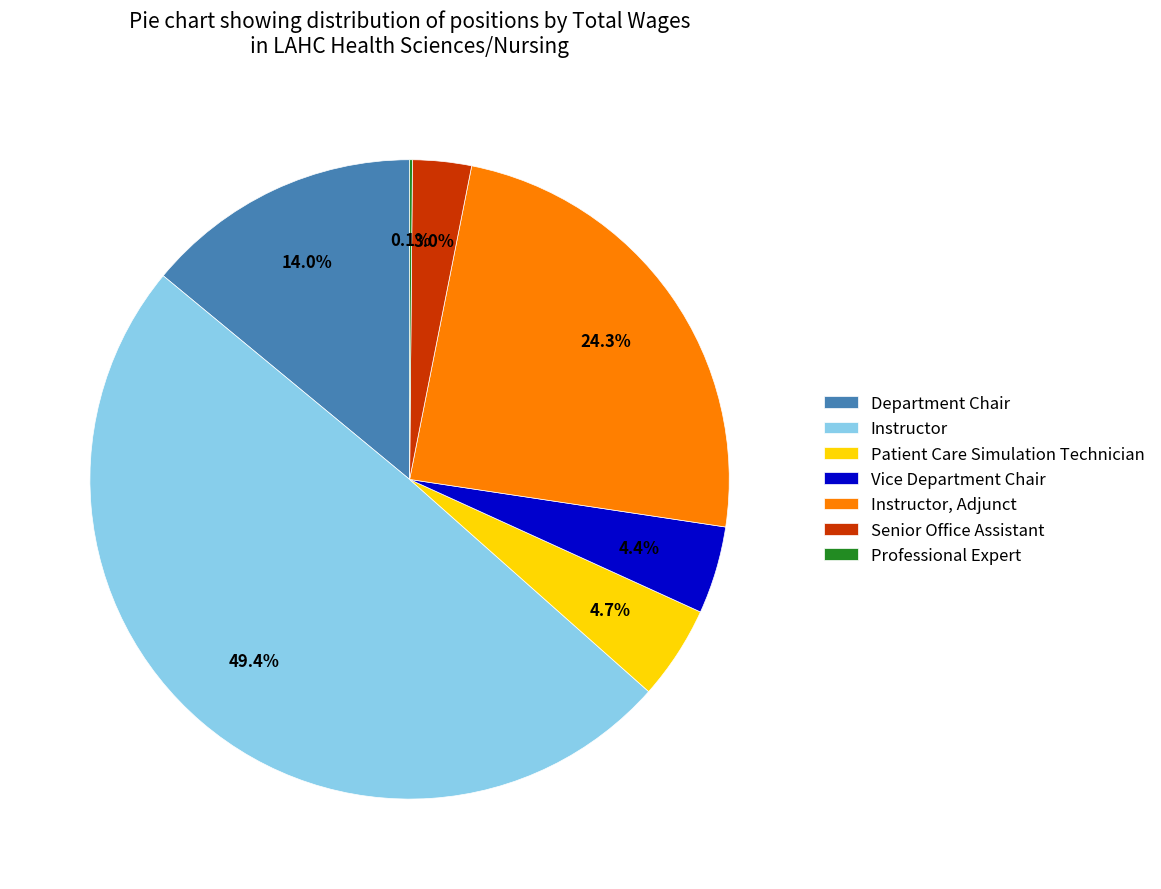

To the nearest percent, what is the combined percentage of Instructor and Instructor, Adjunct?

74%